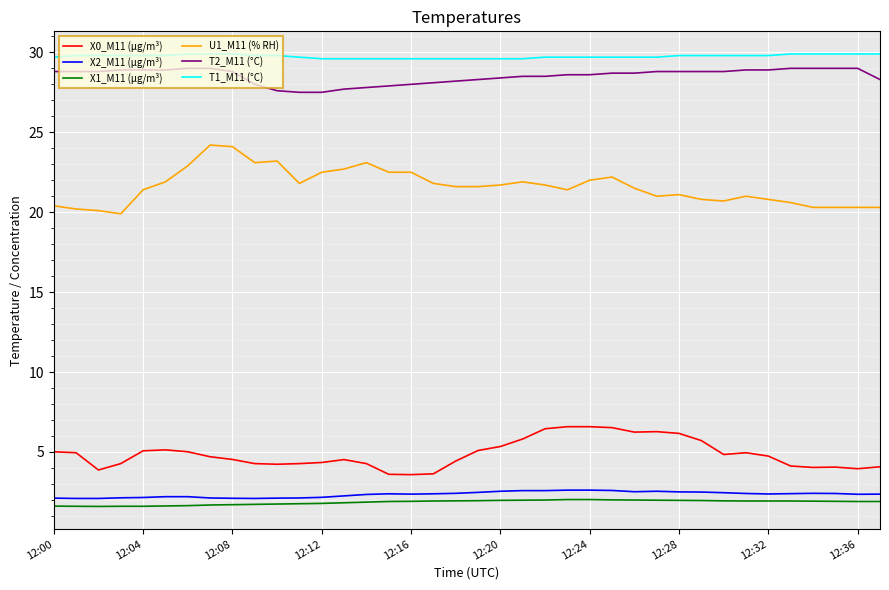

Which series has the largest range (max minus min)?

U1_M11 (% RH)